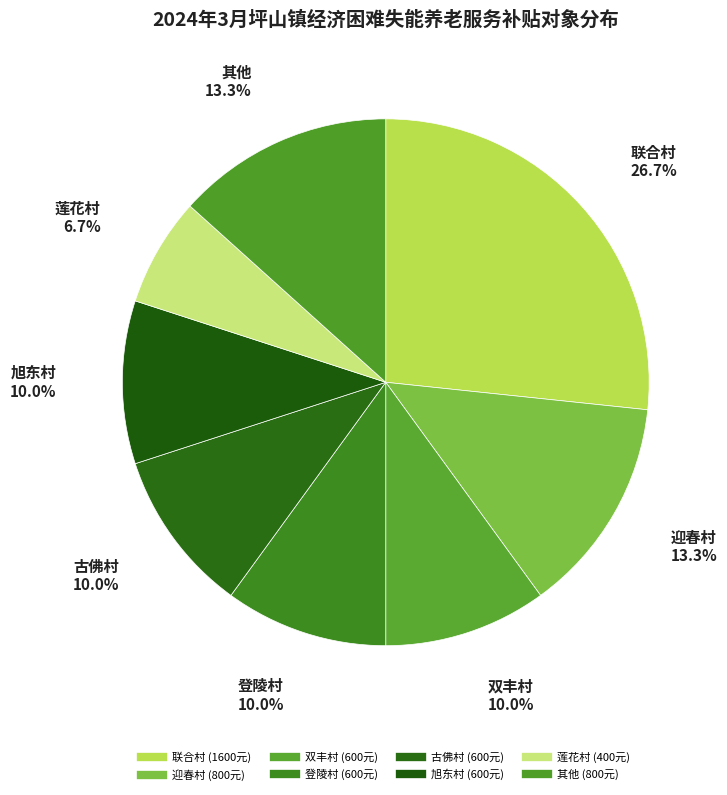

What is the largest slice in the pie chart?

联合村